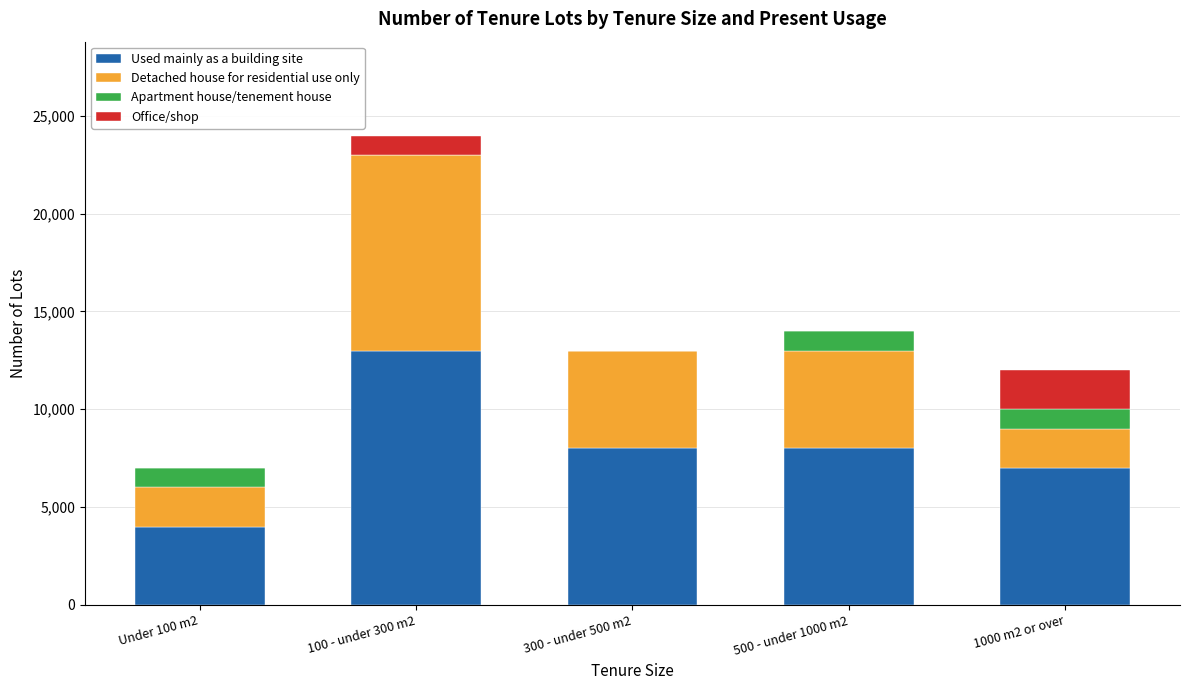

At which category is the sum across all series the highest?

100 - under 300 m2